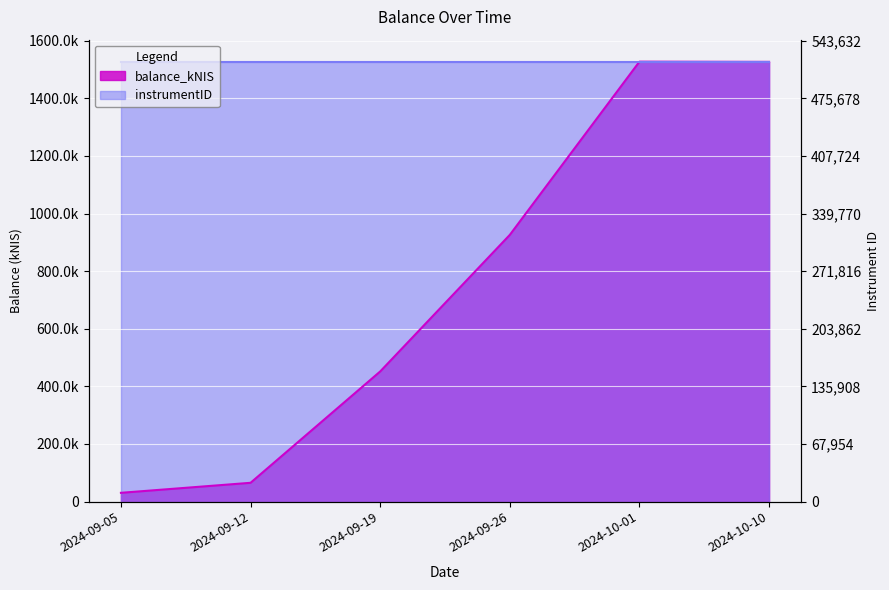

What is the difference between the values at 2024-09-05 and 2024-10-10?

1496589.3